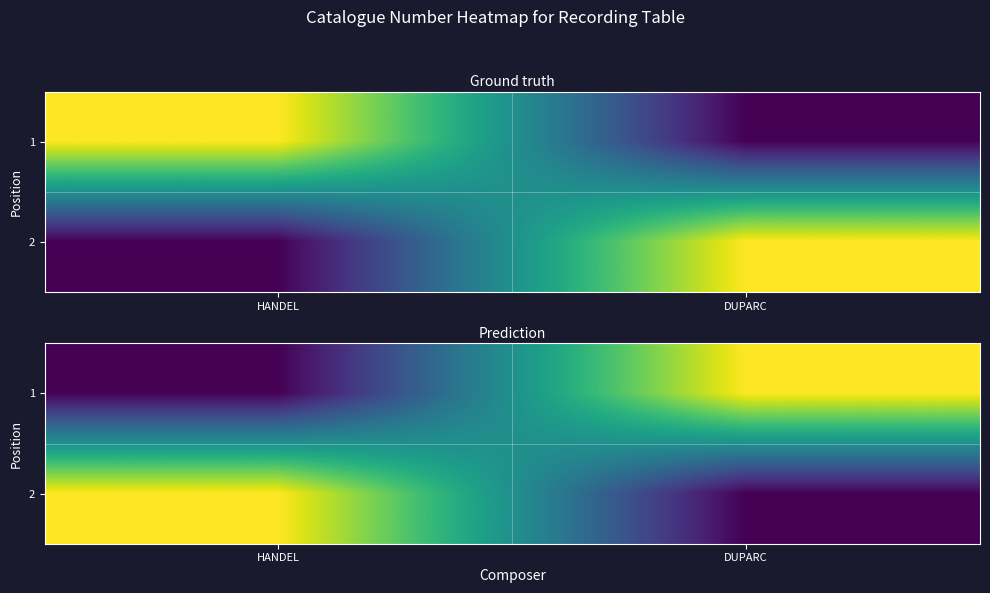

Read the 2 value at HANDEL, to the nearest 10.

170080